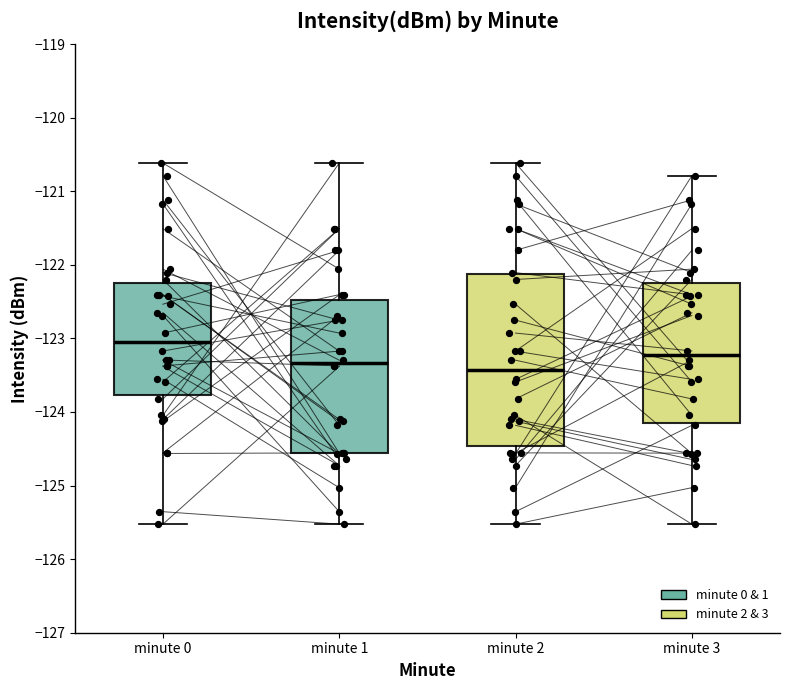

Which box has the highest median line?

minute 0